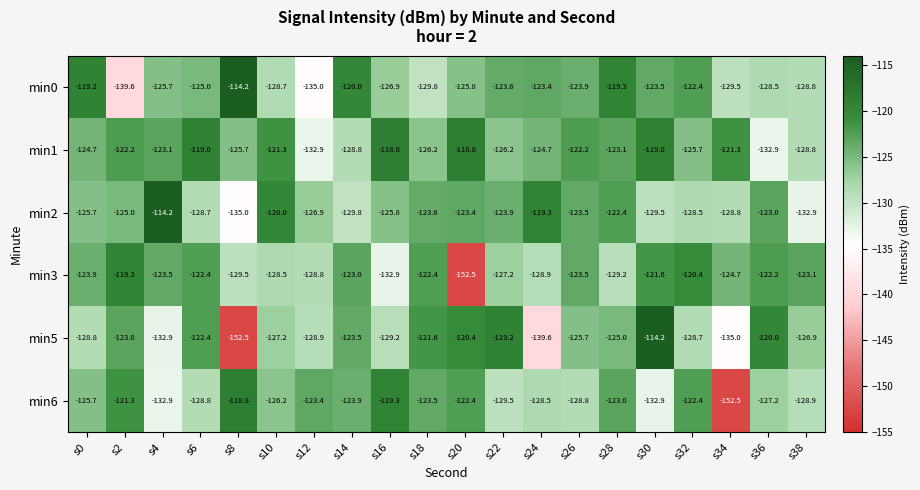

At s20, list the series in order from smallest to largest.

min3, min0, min2, min6, min5, min1